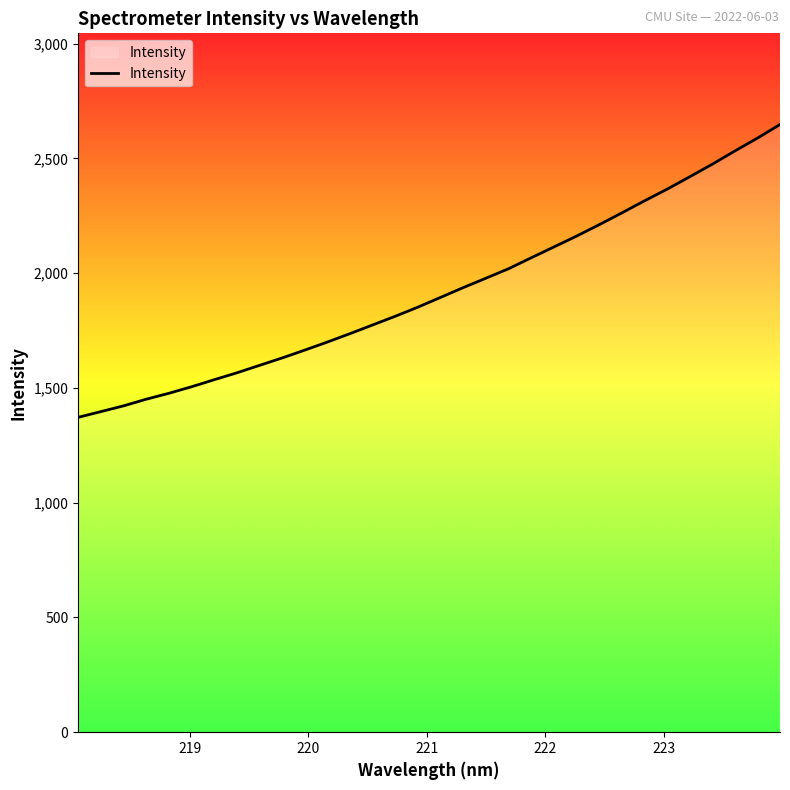

What is the difference between the maximum and minimum values?

1276.1